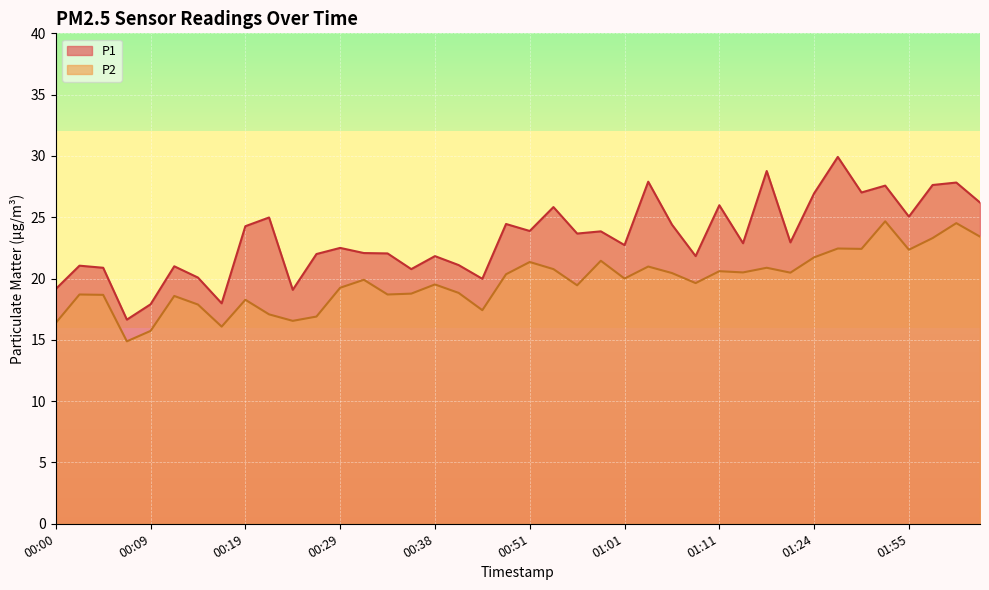

True or false: P1 has more than 1 interior local peaks.

True